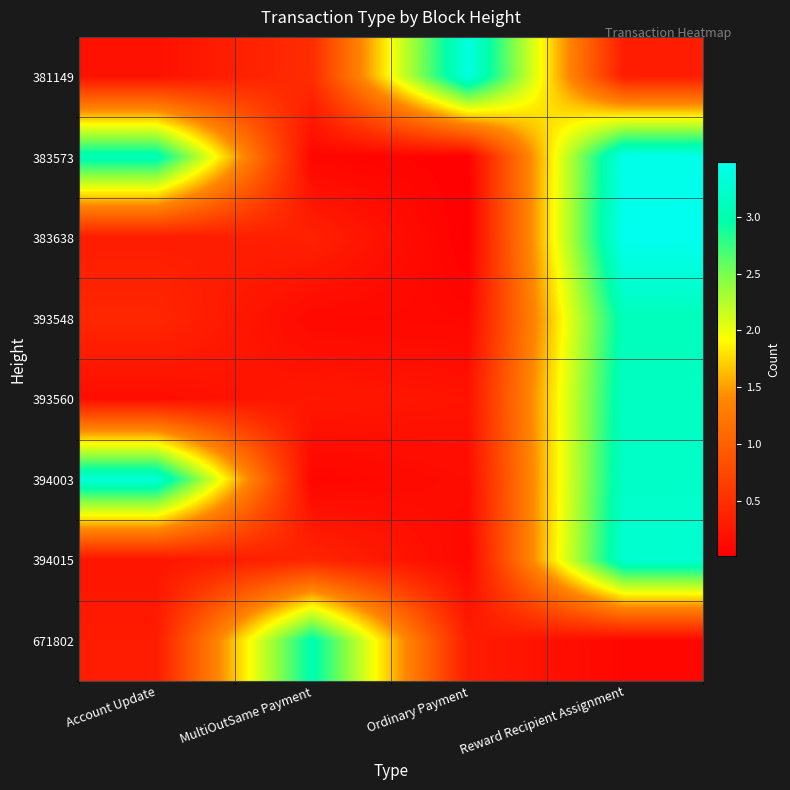

Reading right to left, list all the values displayed in this chart.

381149: Reward Recipient Assignment=0.3	Ordinary Payment=3.4	MultiOutSame Payment=0.5	Account Update=0.2
383573: Reward Recipient Assignment=3.4	Ordinary Payment=0.0	MultiOutSame Payment=0.1	Account Update=3.1
383638: Reward Recipient Assignment=3.5	Ordinary Payment=0.0	MultiOutSame Payment=0.4	Account Update=0.3
393548: Reward Recipient Assignment=3.1	Ordinary Payment=0.1	MultiOutSame Payment=0.1	Account Update=0.4
393560: Reward Recipient Assignment=3.1	Ordinary Payment=0.2	MultiOutSame Payment=0.3	Account Update=0.2
394003: Reward Recipient Assignment=3.2	Ordinary Payment=0.1	MultiOutSame Payment=0.1	Account Update=3.3
394015: Reward Recipient Assignment=3.3	Ordinary Payment=0.1	MultiOutSame Payment=0.4	Account Update=0.2
671802: Reward Recipient Assignment=0.1	Ordinary Payment=0.3	MultiOutSame Payment=3.0	Account Update=0.3